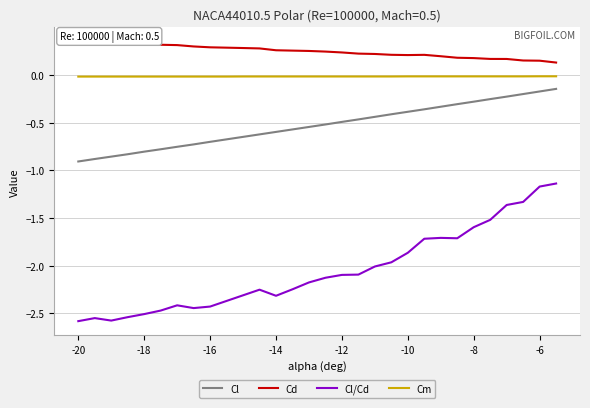

True or false: Cm and Cl/Cd intersect in this chart.

False